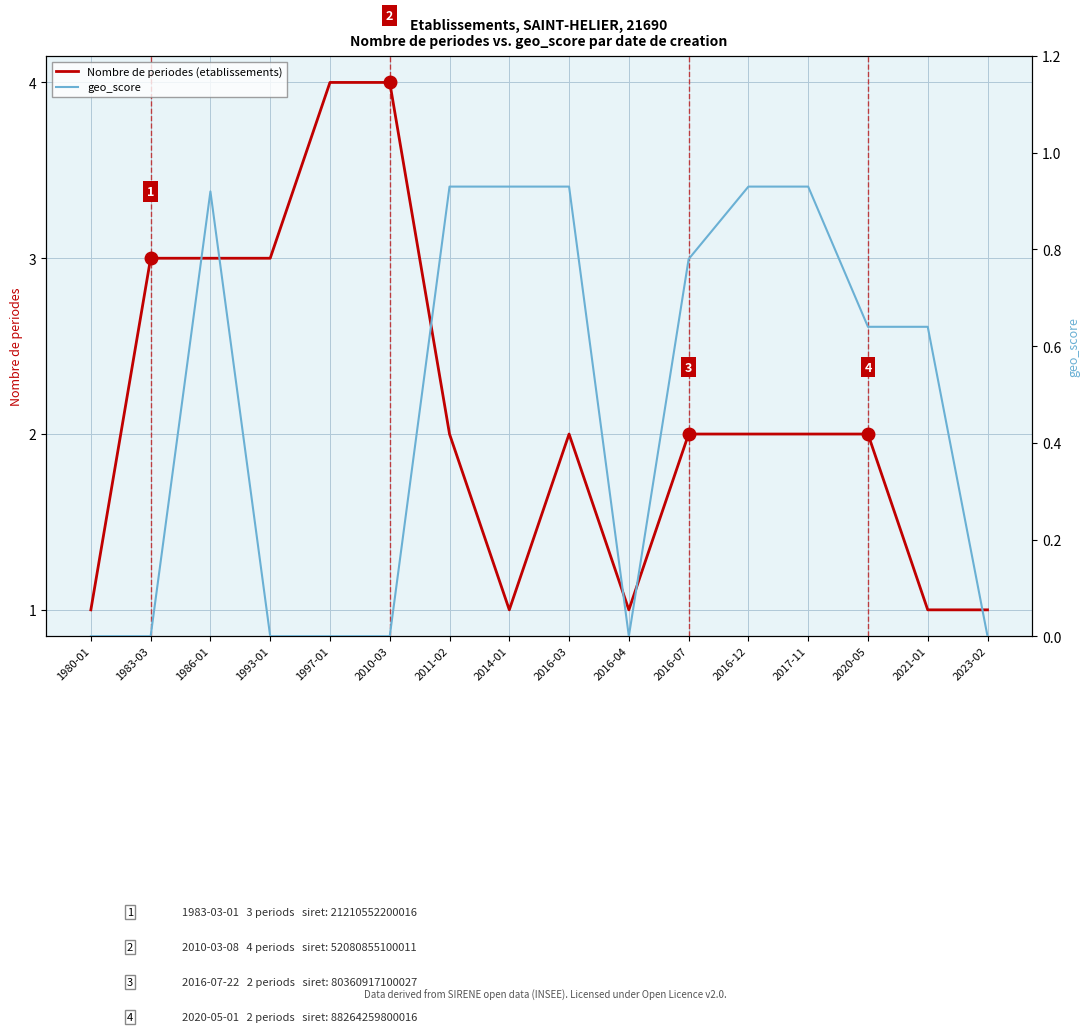

At how many categories does at least one series exceed 0?

16